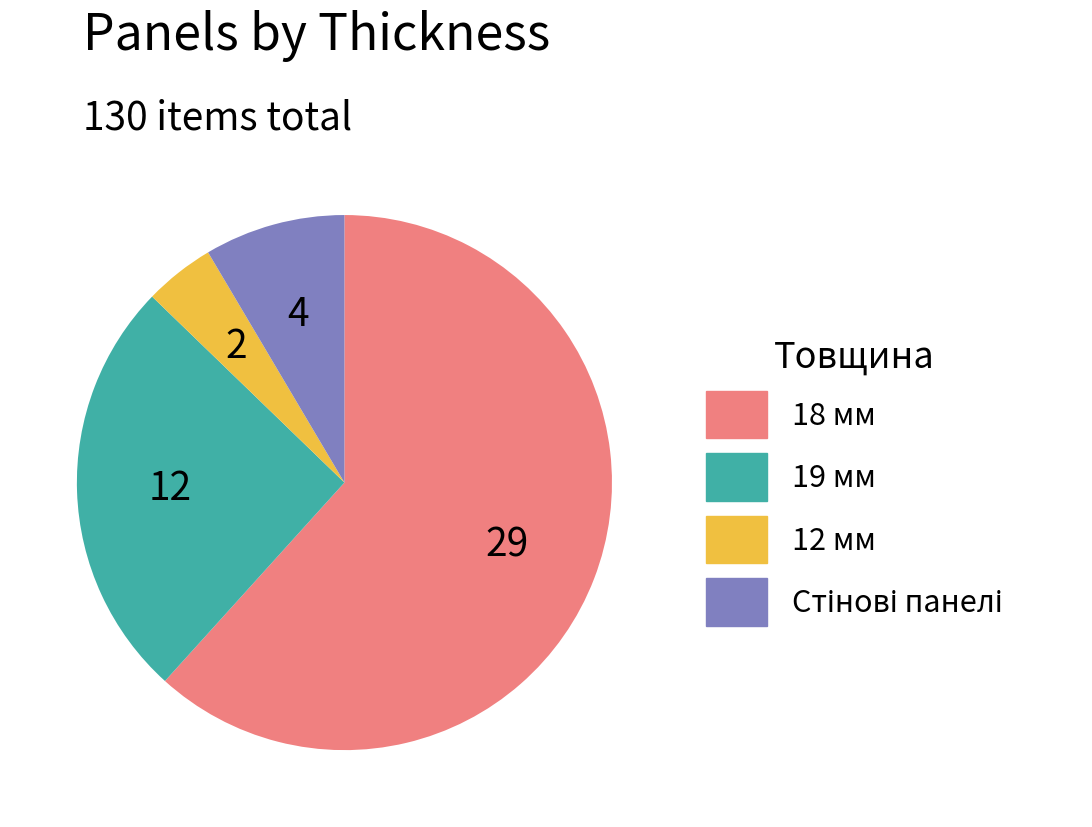

Is it true that 19 мм is 15% of the pie?

False